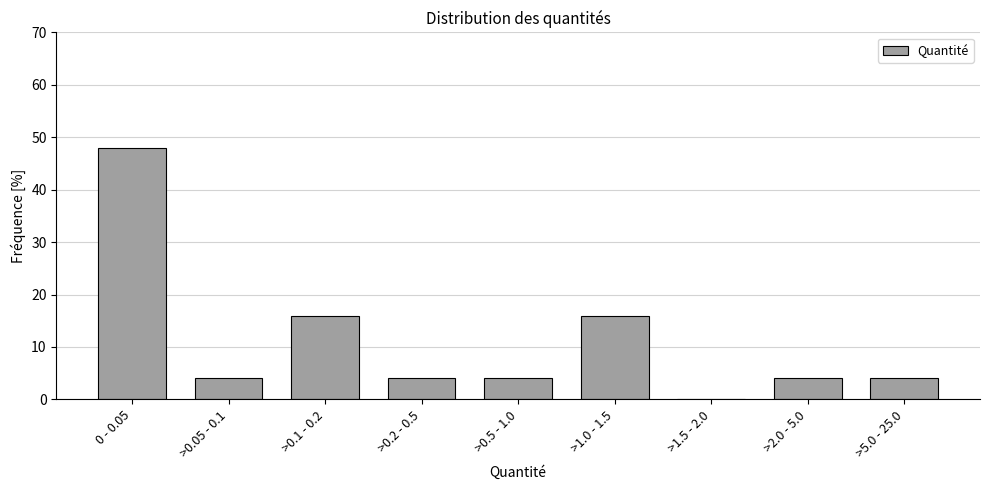

Reading left to right, what are all the values shown in this chart?

0 - 0.05=48	>0.05 - 0.1=4	>0.1 - 0.2=16	>0.2 - 0.5=4	>0.5 - 1.0=4	>1.0 - 1.5=16	>1.5 - 2.0=0	>2.0 - 5.0=4	>5.0 - 25.0=4